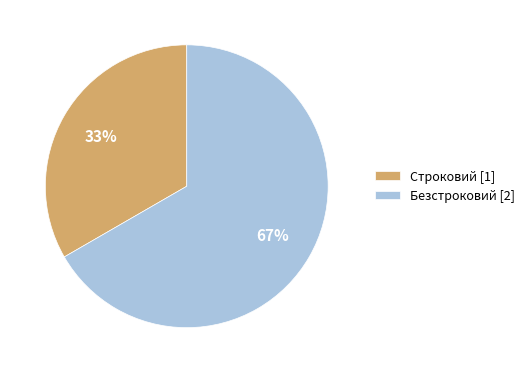

Is it true that Безстроковий is 67% of the pie?

True